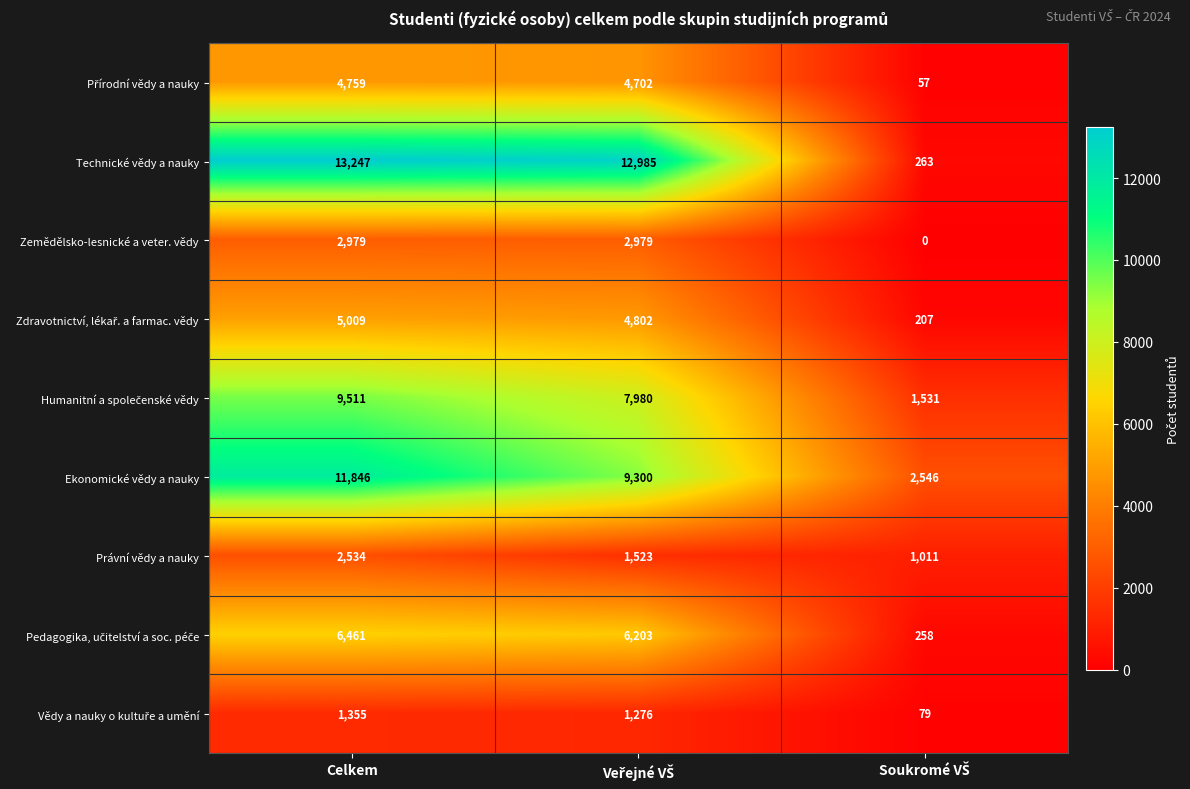

What is the sum of all Právní vědy a nauky values?

5068